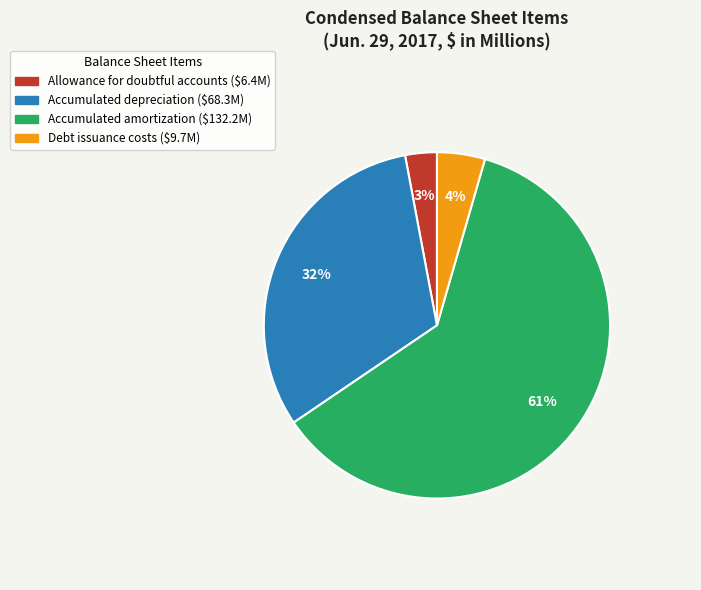

To the nearest percent, what is the difference between the Debt issuance costs and Accumulated amortization slice percentages?

57%